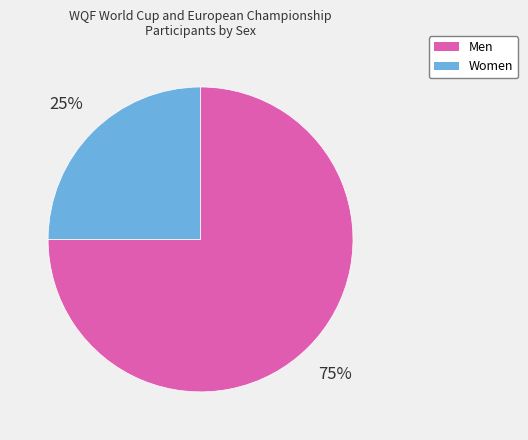

What percentage is the Men slice, to the nearest percent?

75%